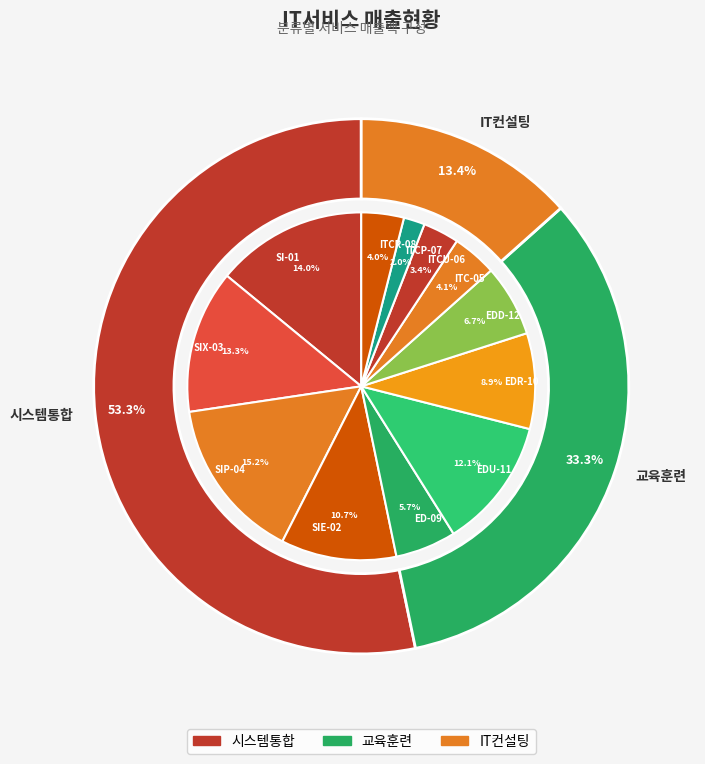

To the nearest percent, what portion does ITCP-07 represent?

2%